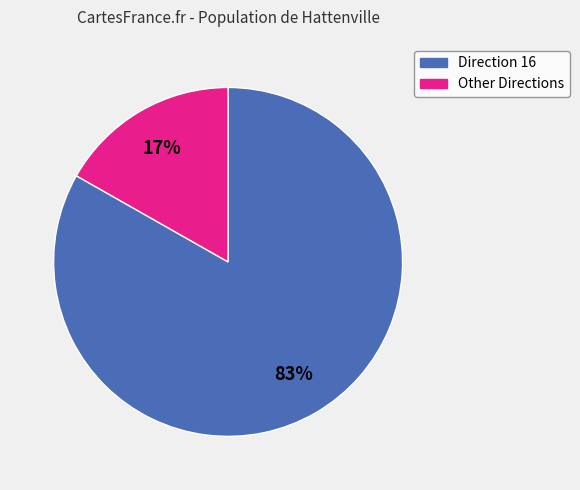

To the nearest percent, what is the difference between the largest and smallest slice percentages?

66%